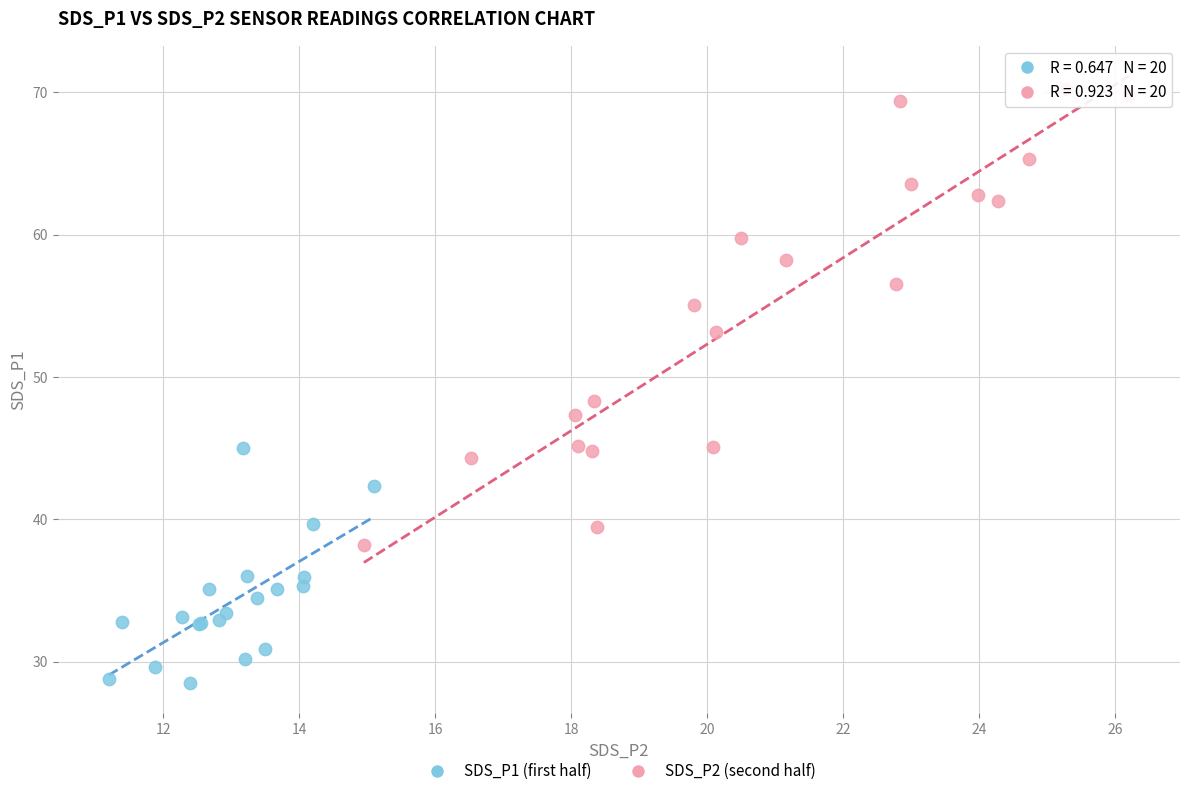

Which series reaches the minimum Y coordinate?

SDS_P1 (first half)